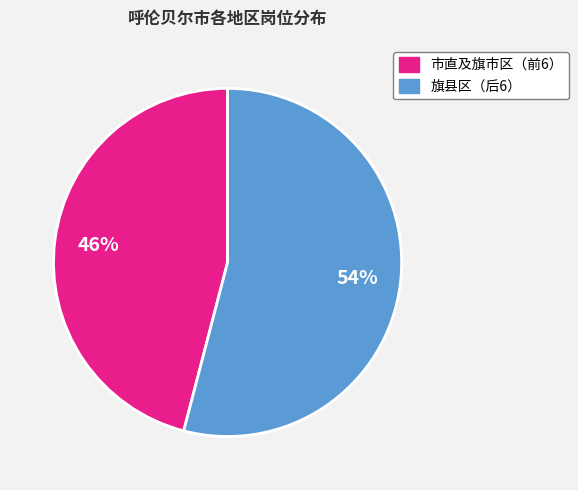

To the nearest percent, what is the average slice percentage?

50%